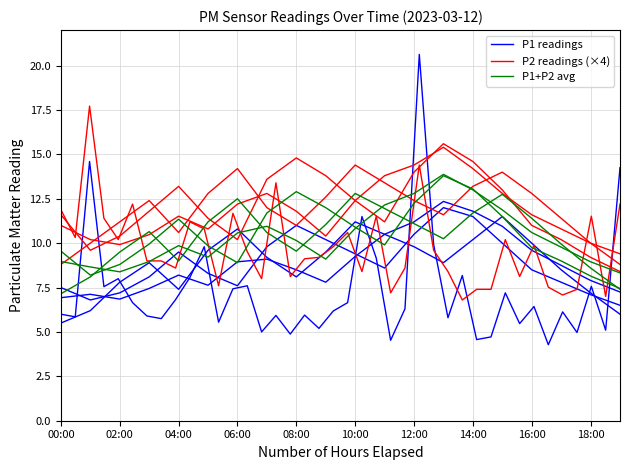

What is the average value of the P2_run2 series?

12.0